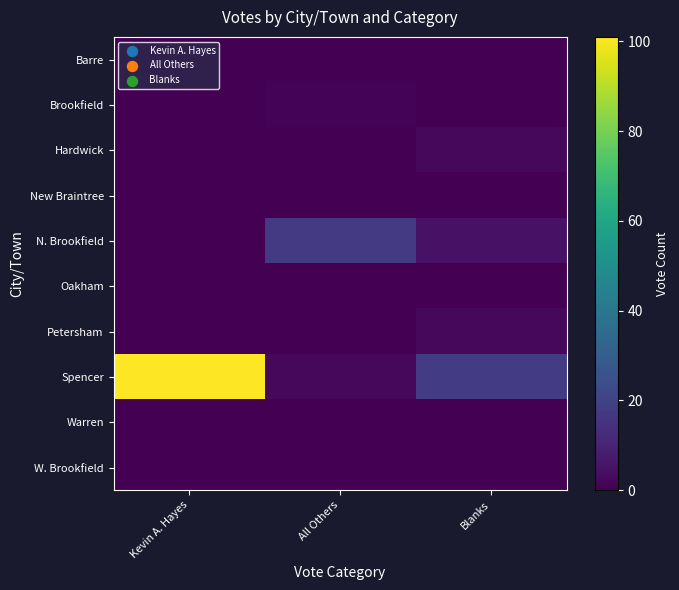

What is the difference between the highest and lowest values at Blanks?

18